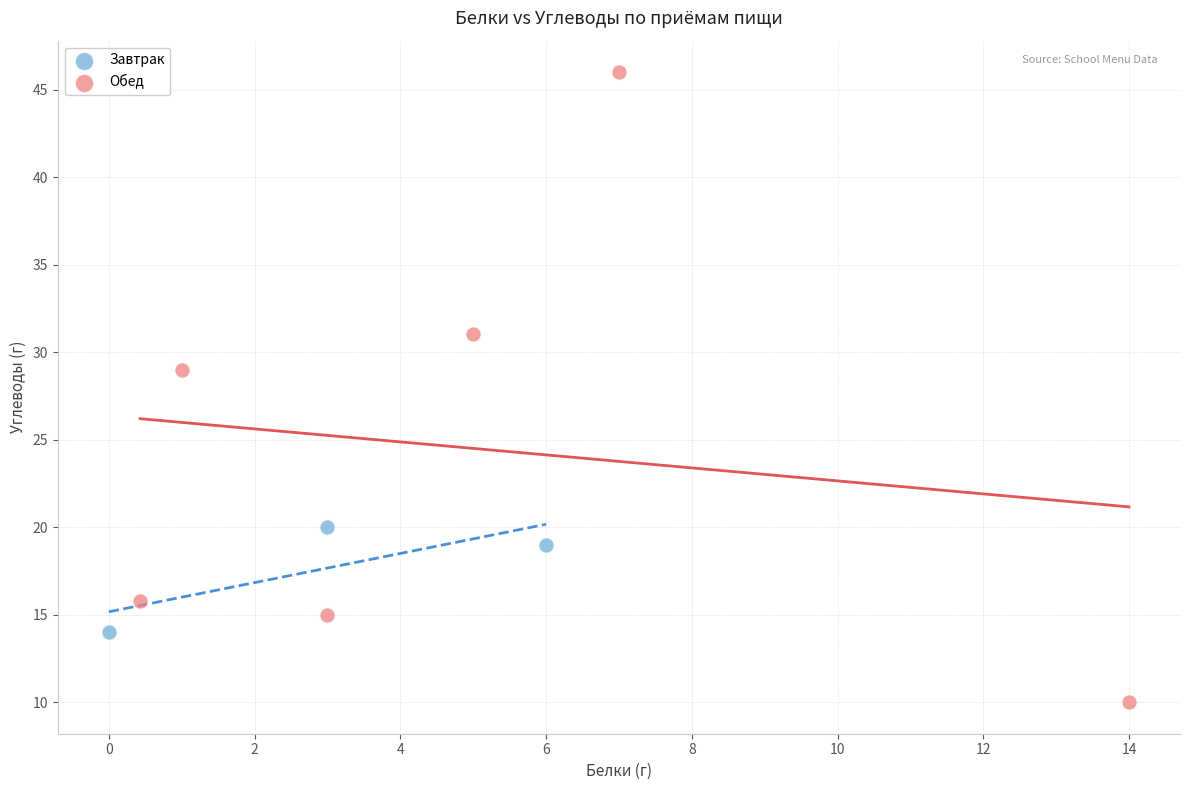

Which series contains the lowest Y value?

Обед